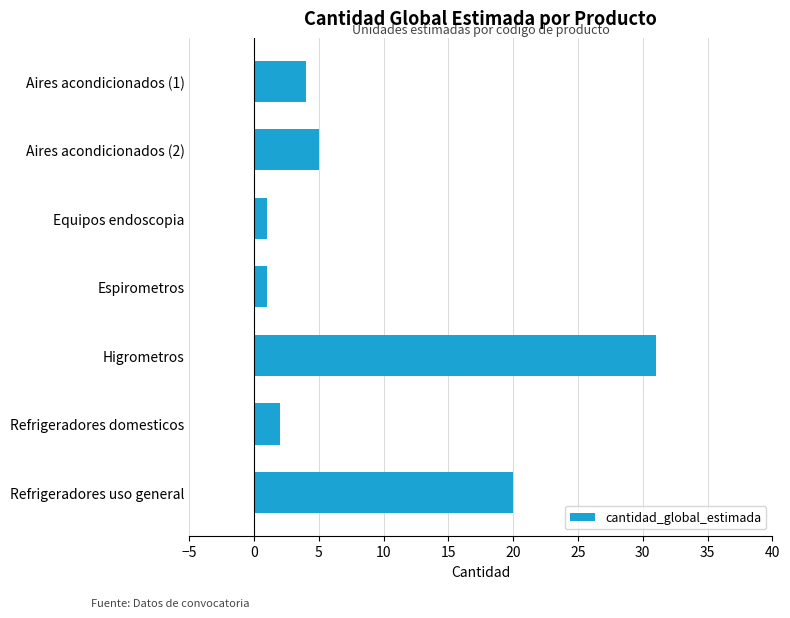

Reading top to bottom, extract all data points from this chart.

Aires acondicionados (1)=4	Aires acondicionados (2)=5	Equipos endoscopia=1	Espirometros=1	Higrometros=31	Refrigeradores domesticos=2	Refrigeradores uso general=20